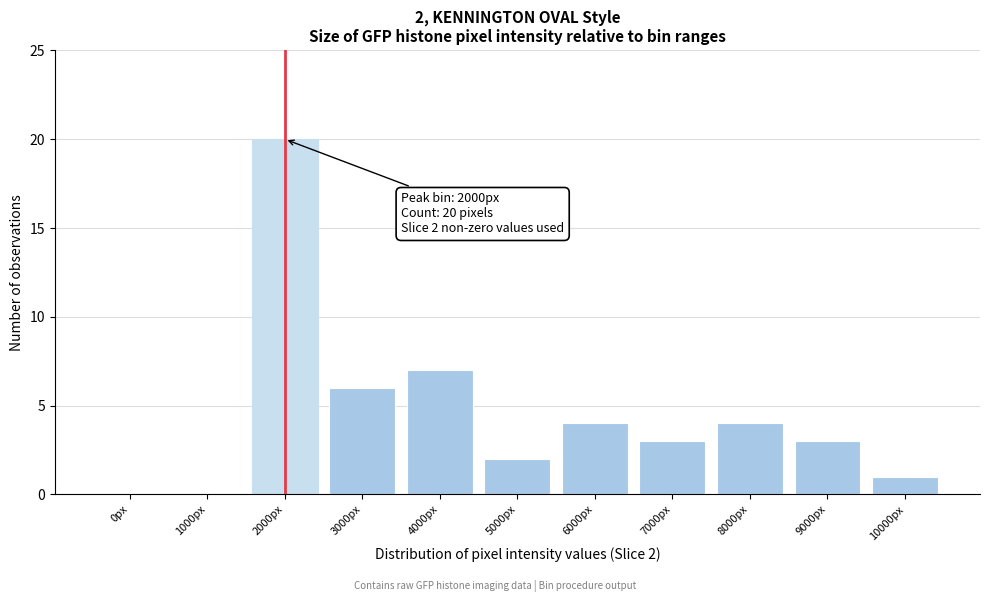

Reading left to right, extract all data points from this chart.

0px=0	1000px=0	2000px=20	3000px=6	4000px=7	5000px=2	6000px=4	7000px=3	8000px=4	9000px=3	10000px=1